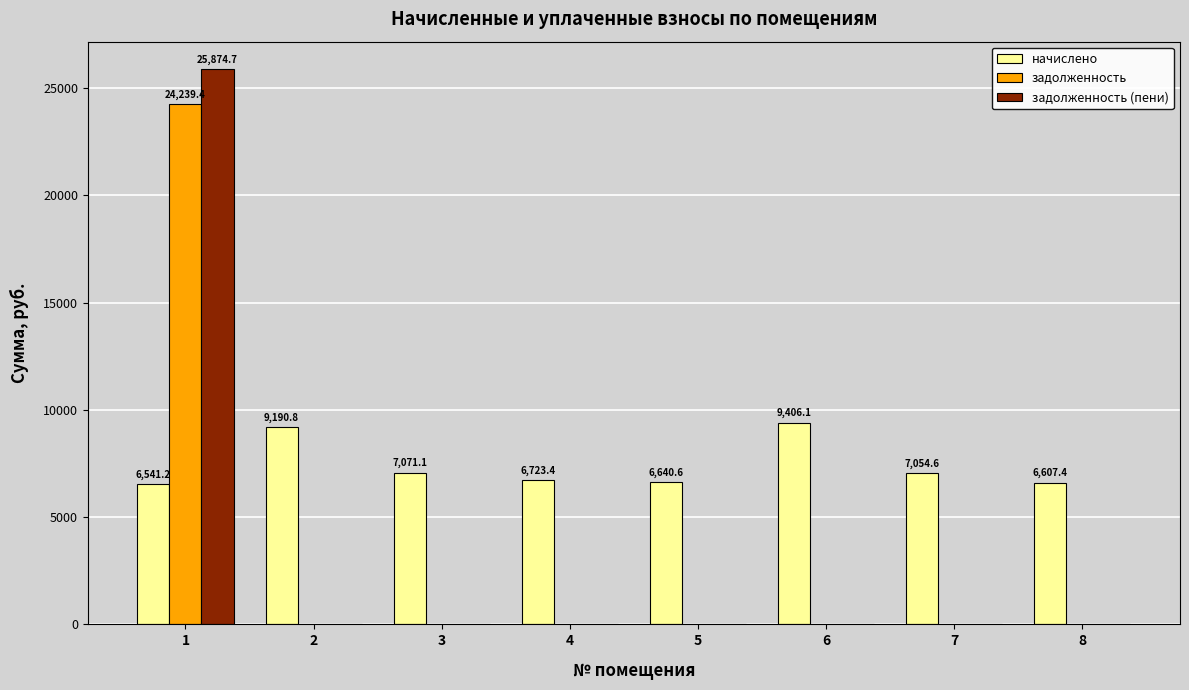

Does the chart contain stacked bars?

No